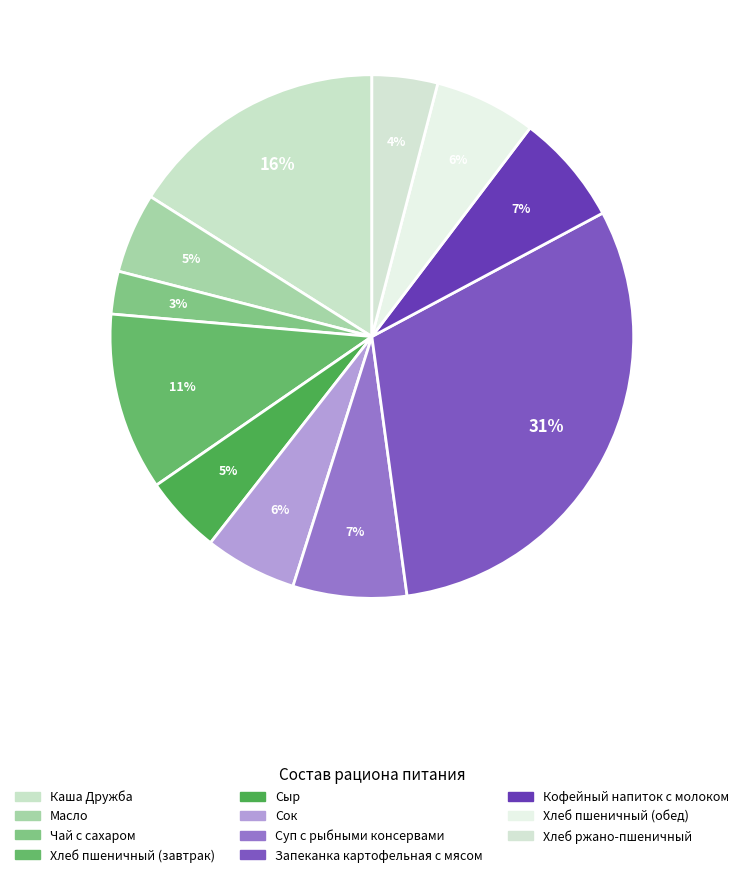

To the nearest percent, what is the difference between the Хлеб пшеничный (обед) and Хлеб ржано-пшеничный slice percentages?

2%